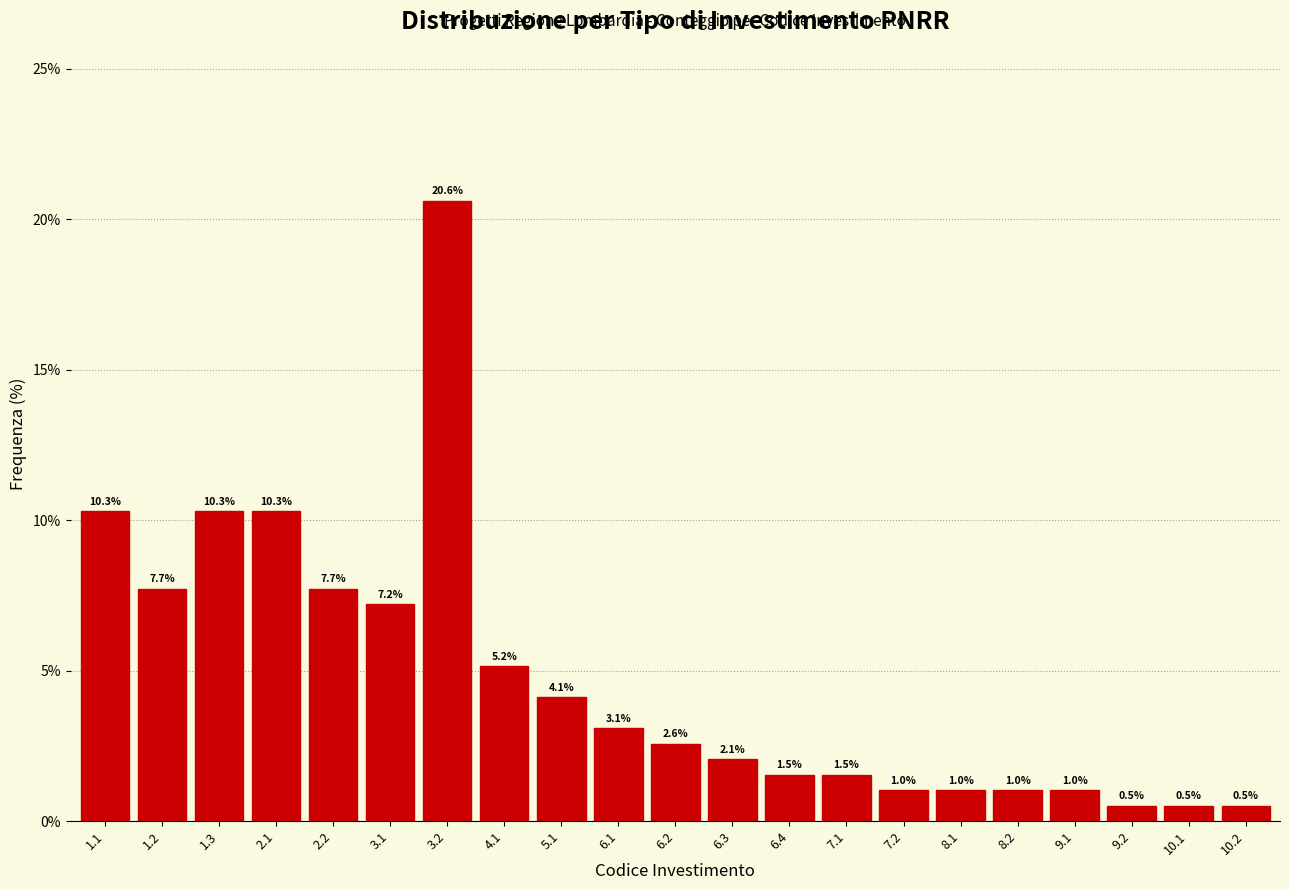

Reading left to right, extract all data points from this chart.

1.1=10.3	1.2=7.7	1.3=10.3	2.1=10.3	2.2=7.7	3.1=7.2	3.2=20.6	4.1=5.2	5.1=4.1	6.1=3.1	6.2=2.6	6.3=2.1	6.4=1.5	7.1=1.5	7.2=1.0	8.1=1.0	8.2=1.0	9.1=1.0	9.2=0.5	10.1=0.5	10.2=0.5